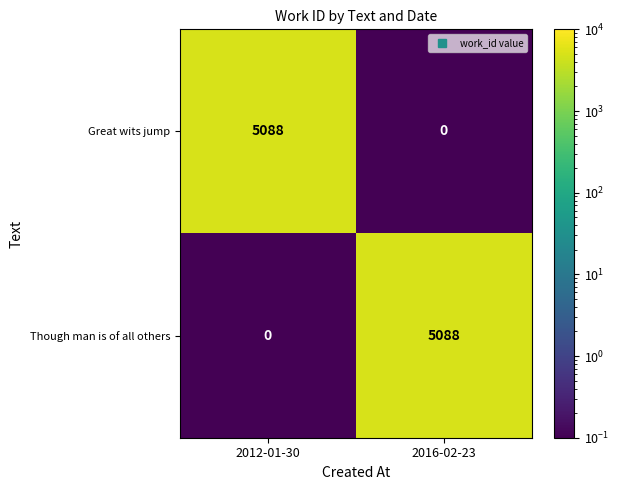

What is the total value across all series at 2016-02-23?

5088